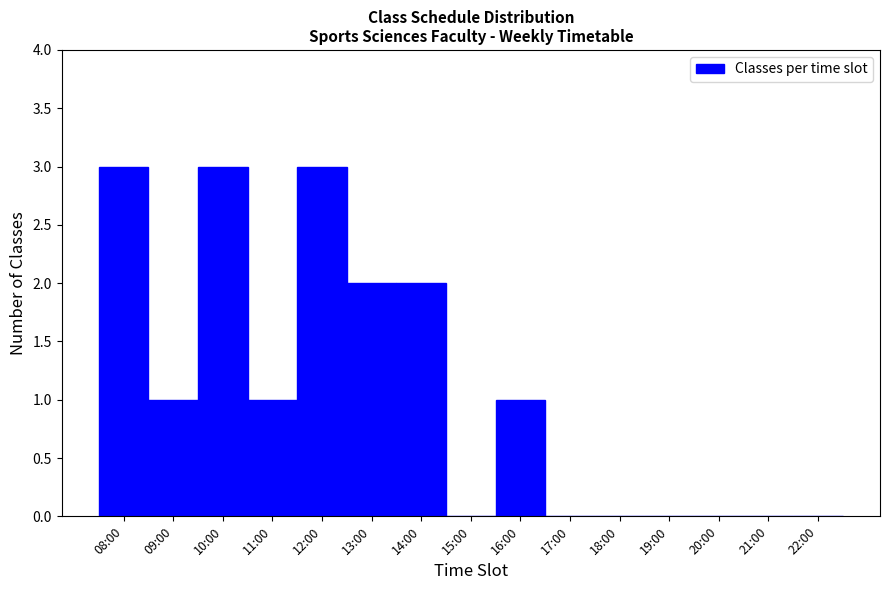

Reading right to left, transcribe all the data shown in this chart.

22:00=0	21:00=0	20:00=0	19:00=0	18:00=0	17:00=0	16:00=1	15:00=0	14:00=2	13:00=2	12:00=3	11:00=1	10:00=3	09:00=1	08:00=3